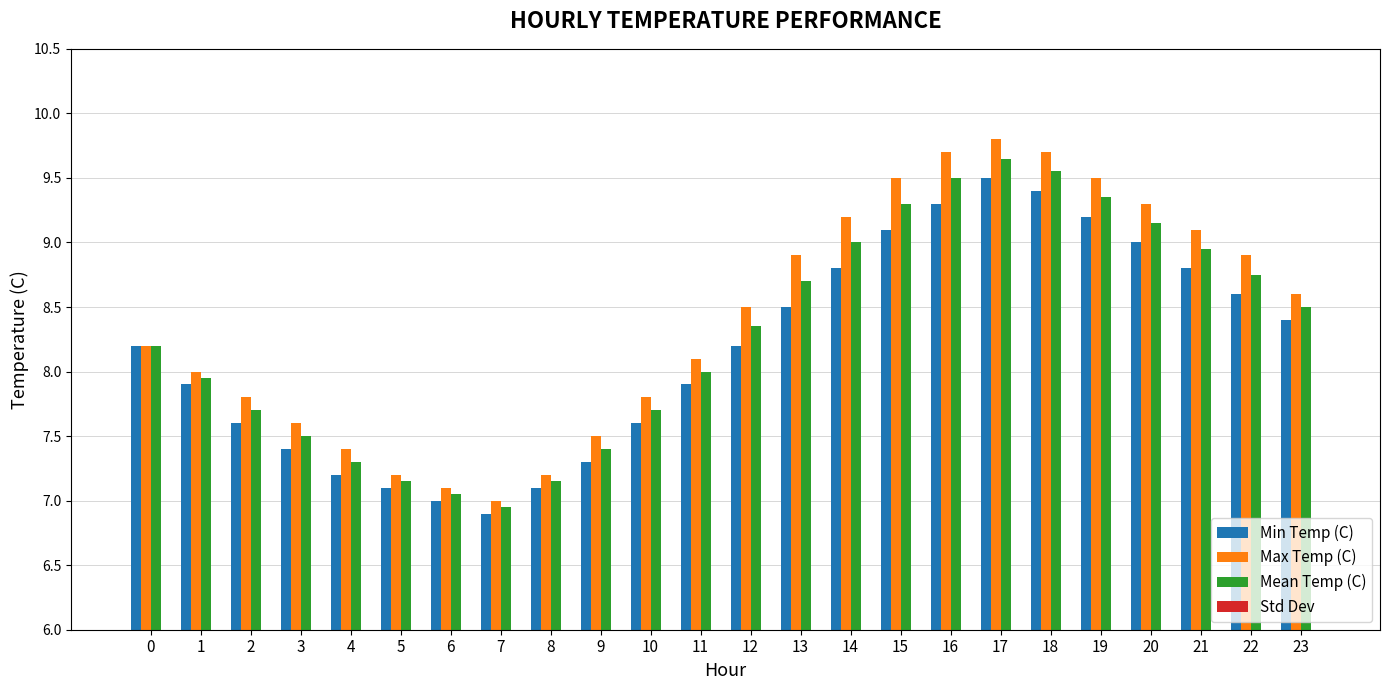

Count the number of data series in this chart.

4